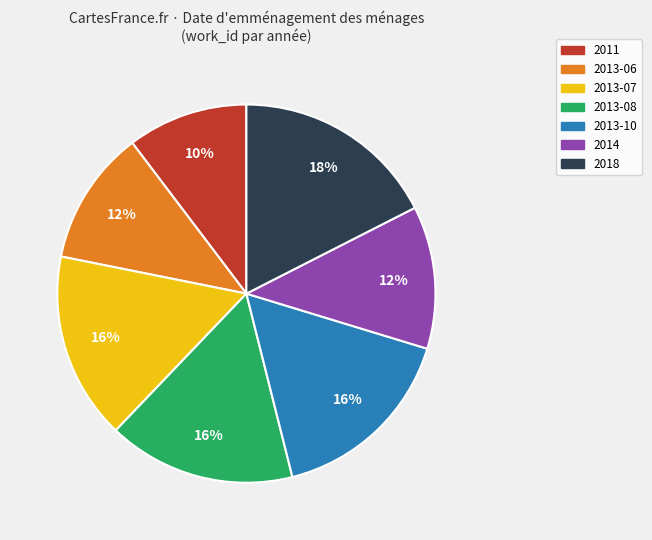

Which has a higher value, 2013-08 or 2011?

2013-08